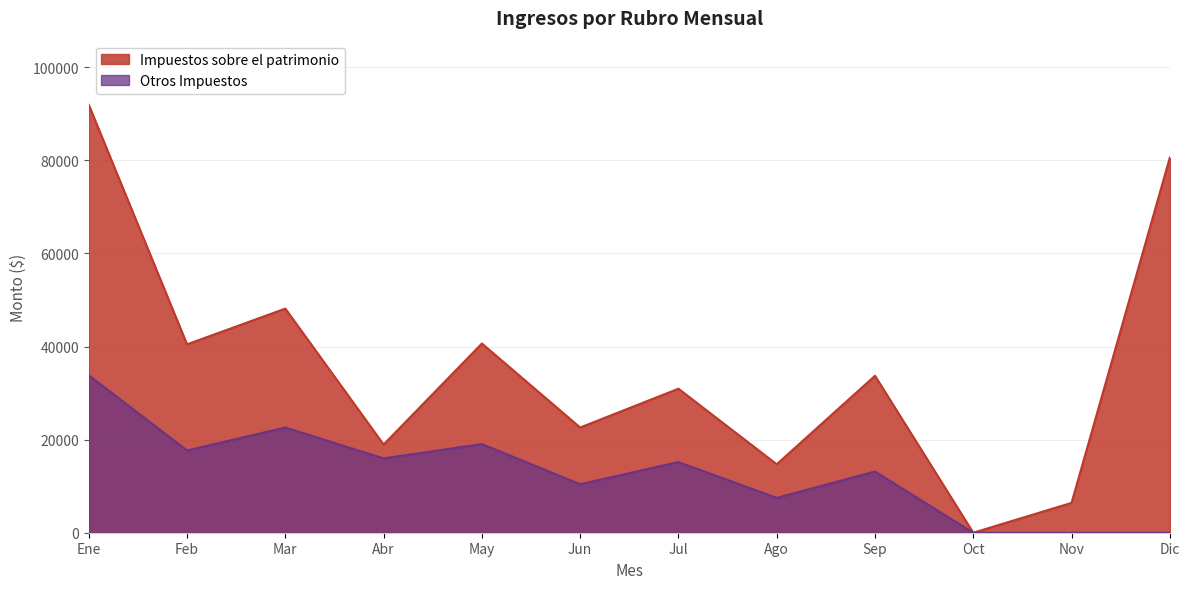

Where does the Impuestos sobre el patrimonio series first go above 33720?

Ene